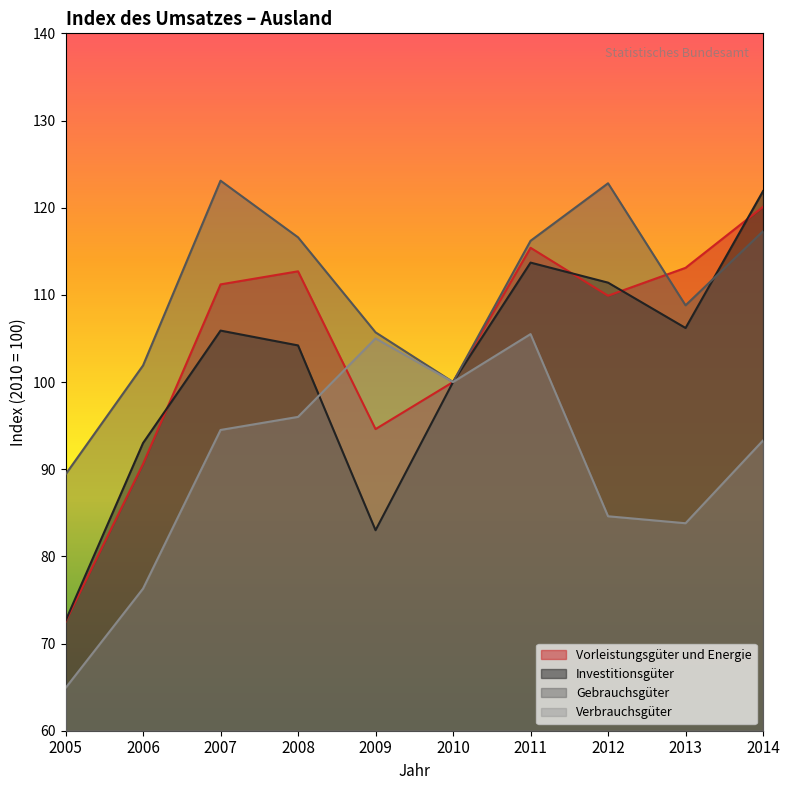

How many intersections are there between Vorleistungsgüter und Energie and Gebrauchsgüter?

1